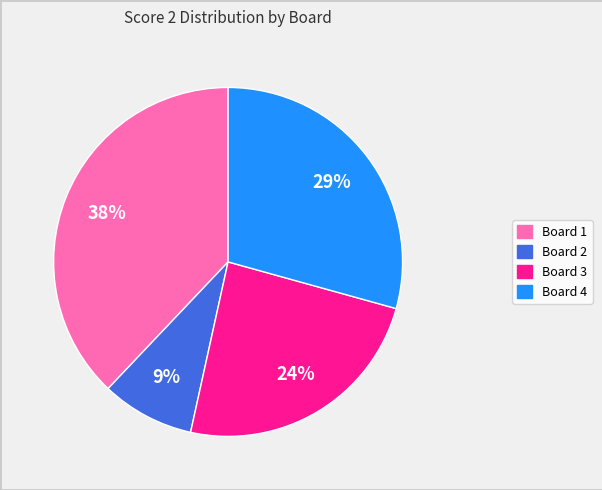

To the nearest percent, what is the difference between the largest and smallest slice percentages?

29%